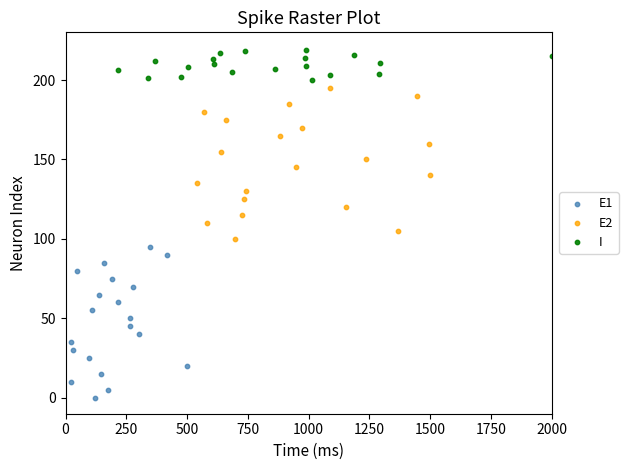

What are all the series names shown in the legend?

E1, E2, I